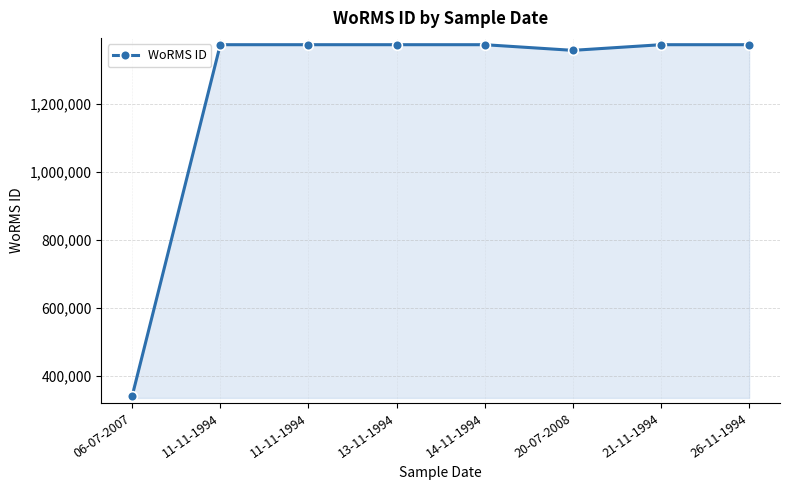

Rank the categories by value from lowest to highest.

06-07-2007, 20-07-2008, 13-11-1994, 14-11-1994, 26-11-1994, 11-11-1994, 11-11-1994, 21-11-1994